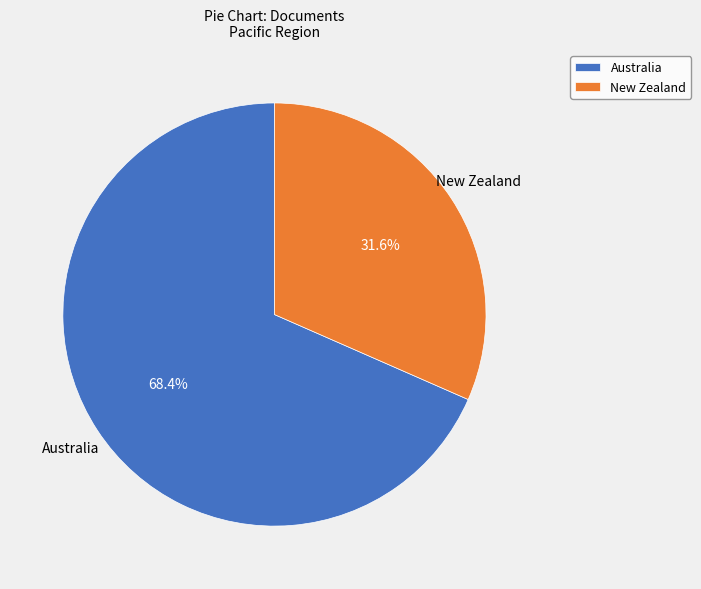

Approximately how many times larger is the value at Australia compared to New Zealand?

2.2